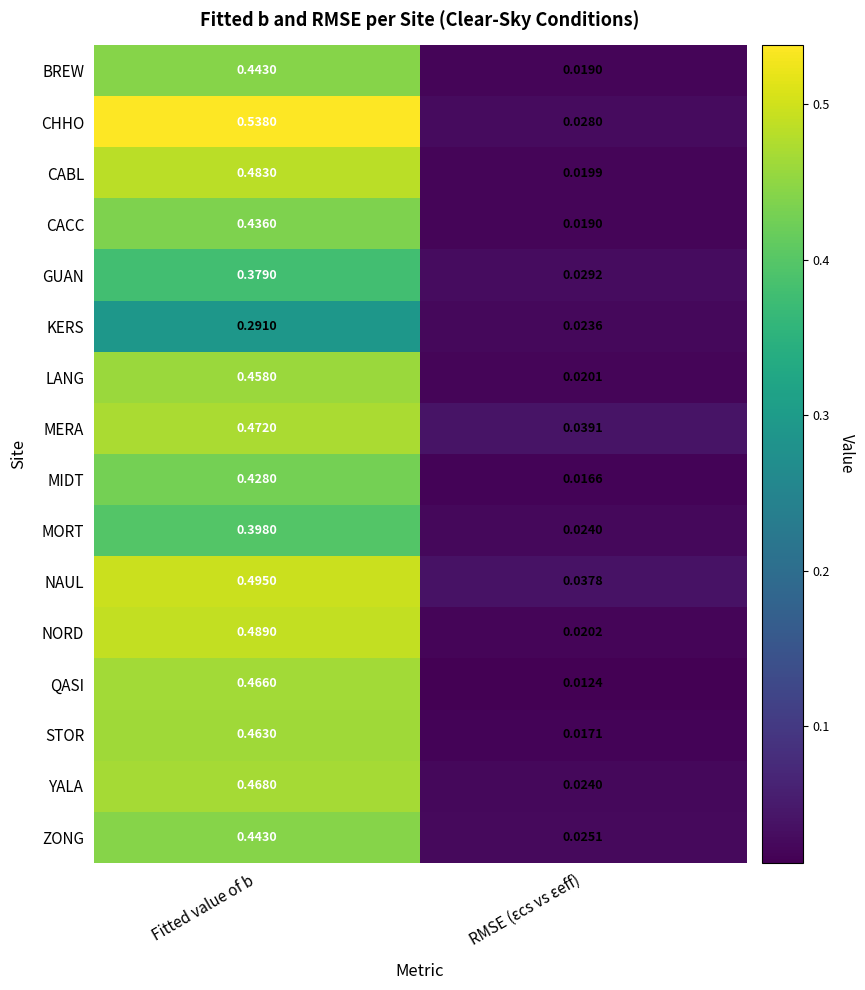

Where is QASI nearest to the value 0?

RMSE (εcs vs εeff)